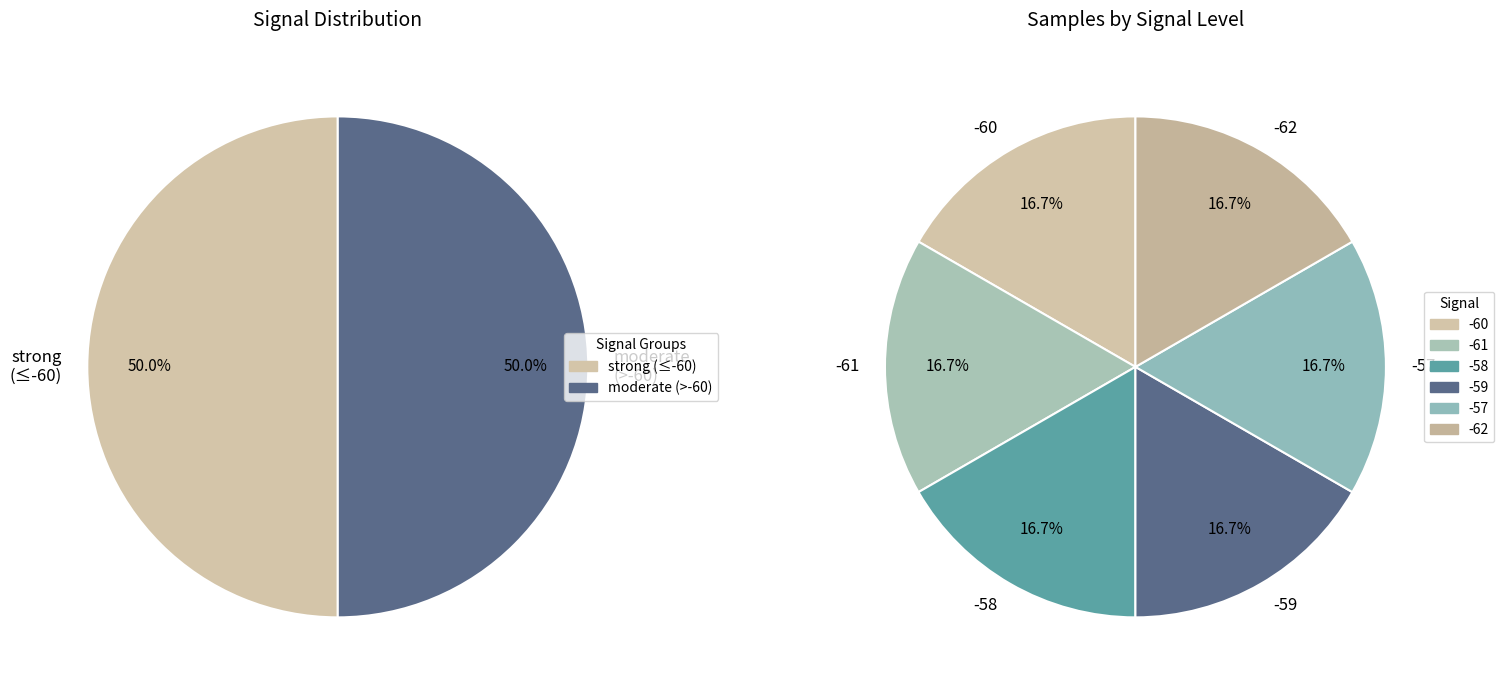

To the nearest percent, what is the average slice percentage?

17%